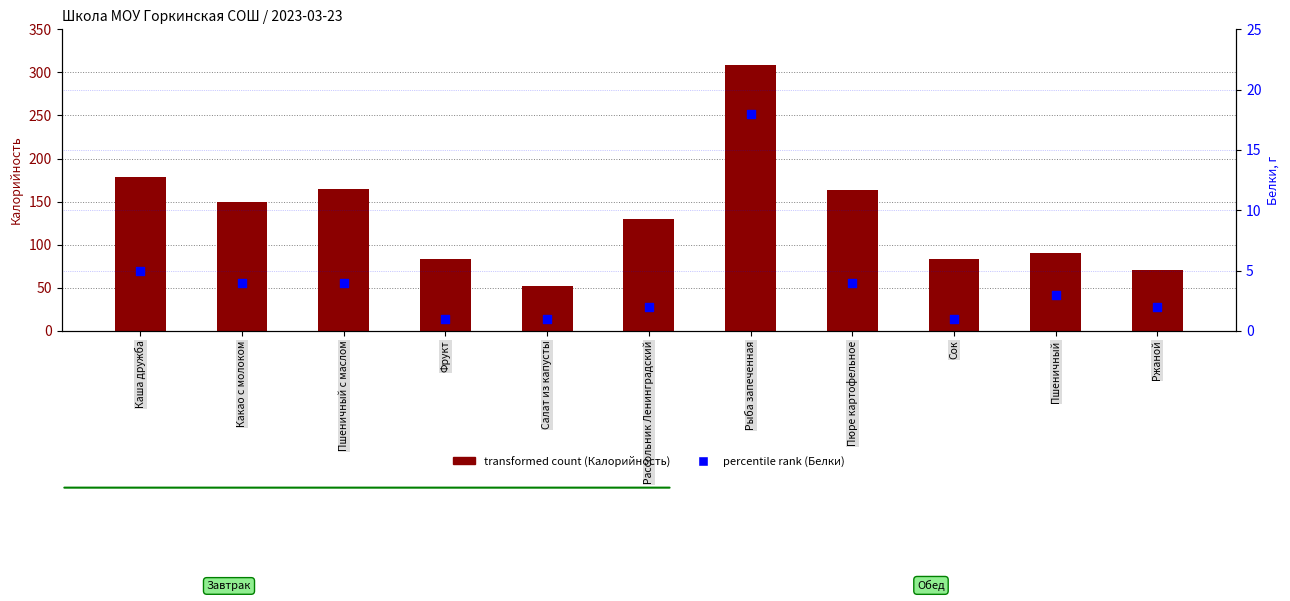

Which series contains the lowest Y value?

percentile rank within the sample (Белки)